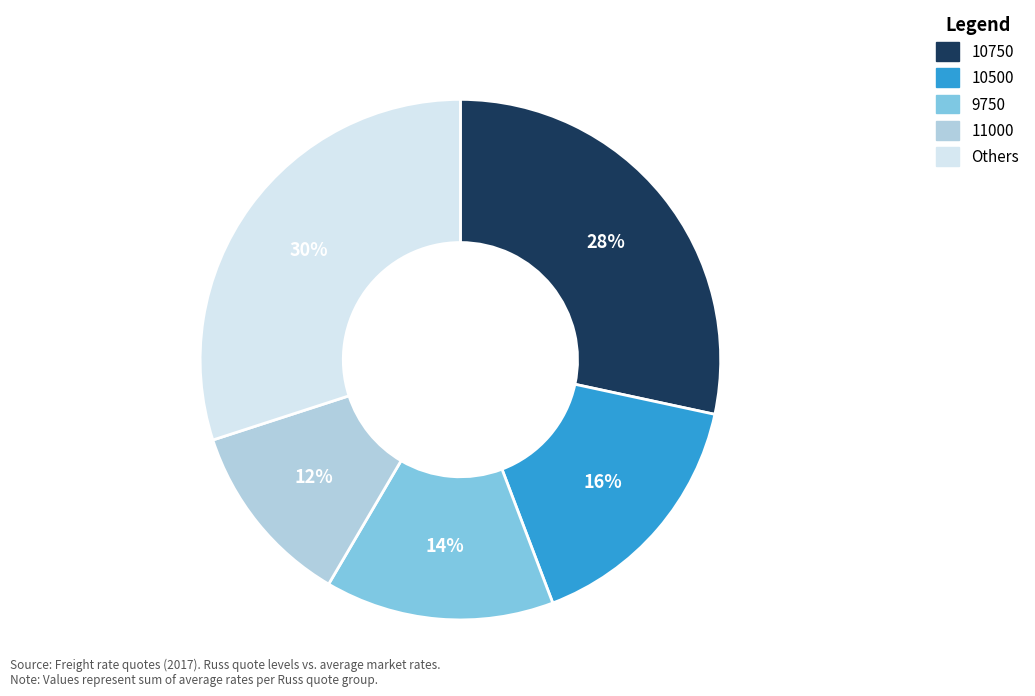

To the nearest percent, what is the difference between the Others and 10750 slice percentages?

2%